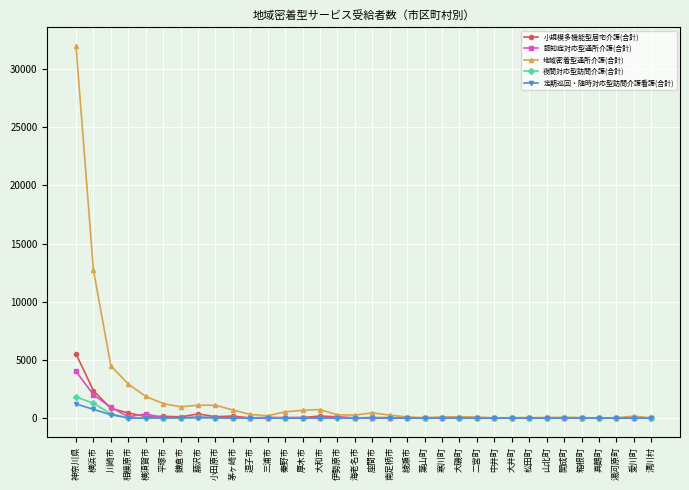

What is the spread (max minus min) of values at 神奈川県?

30764